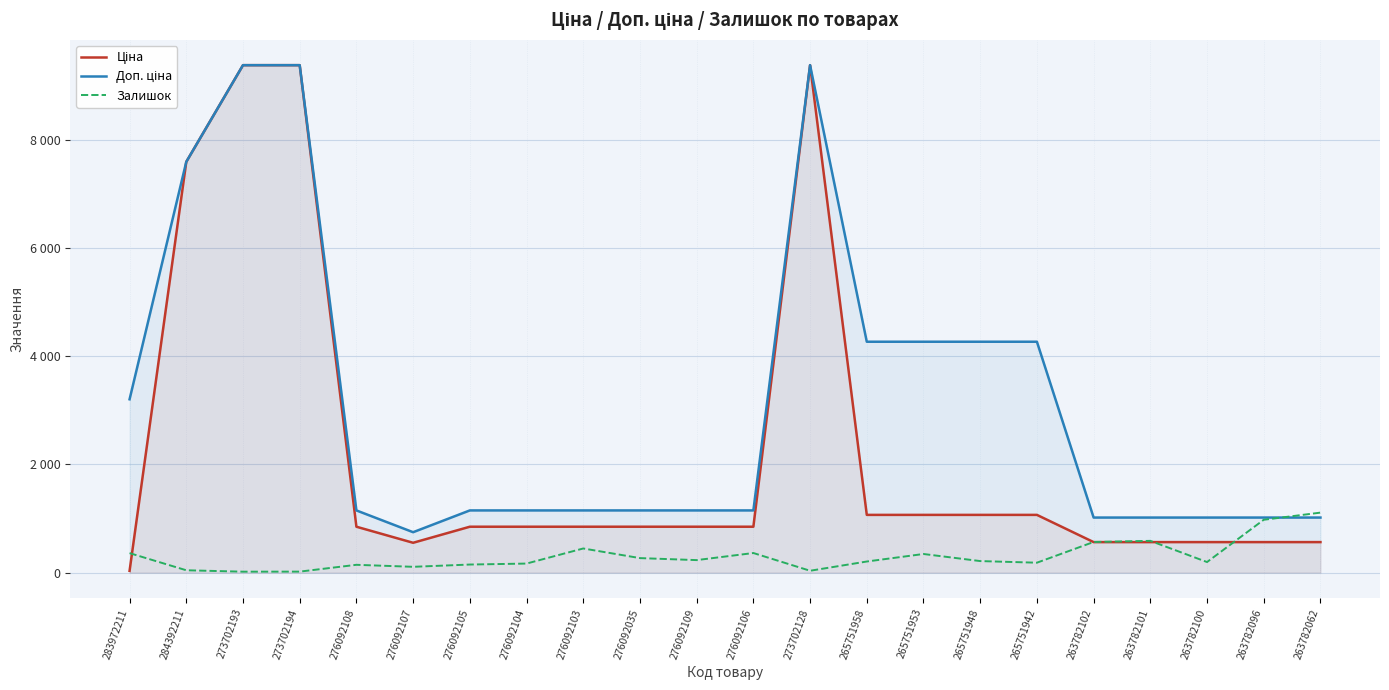

What is the label of the 9th point from the right?

265751958